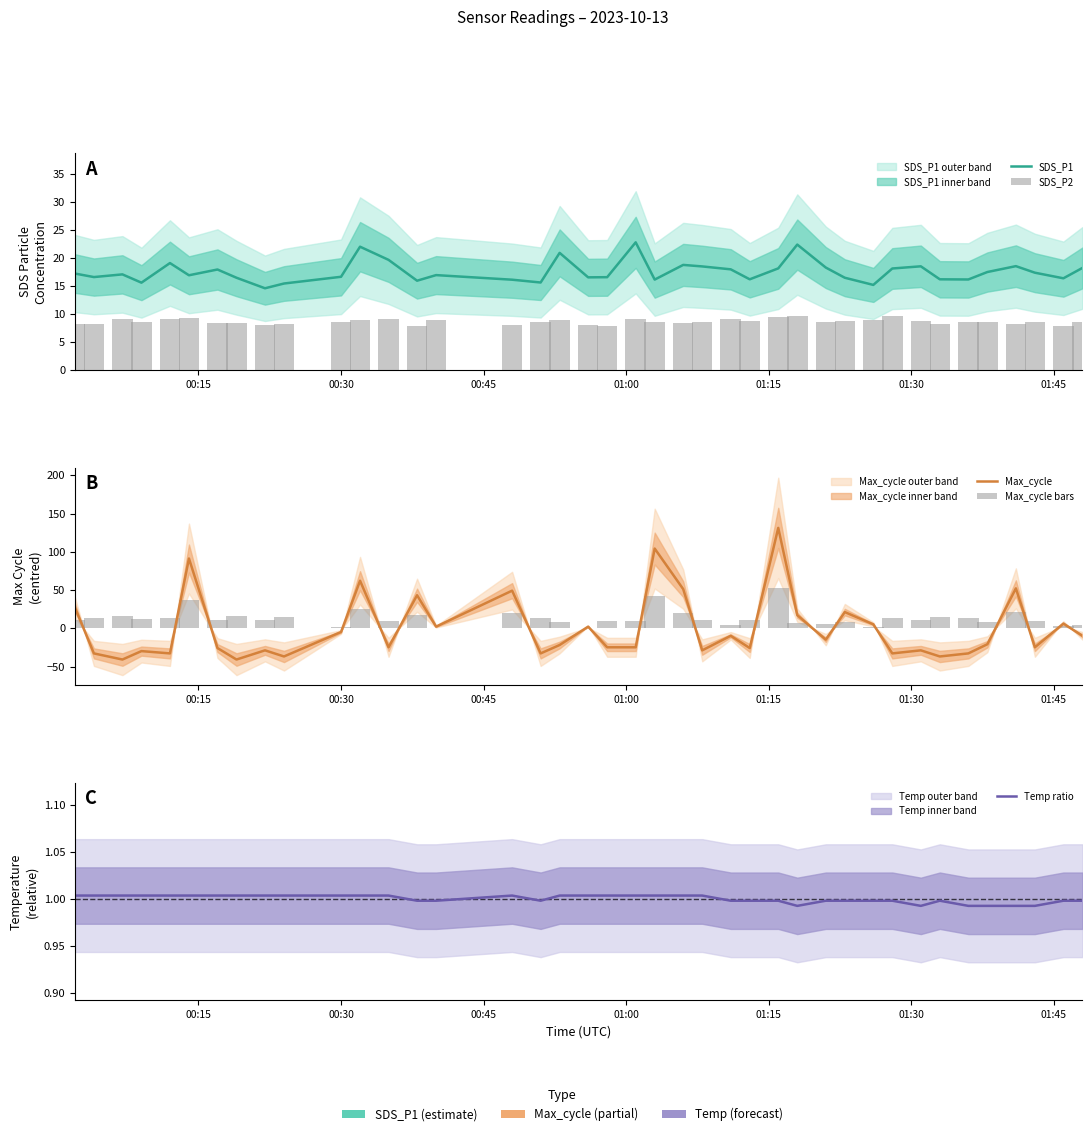

How many values in the SDS_P2 series are below 8?

4